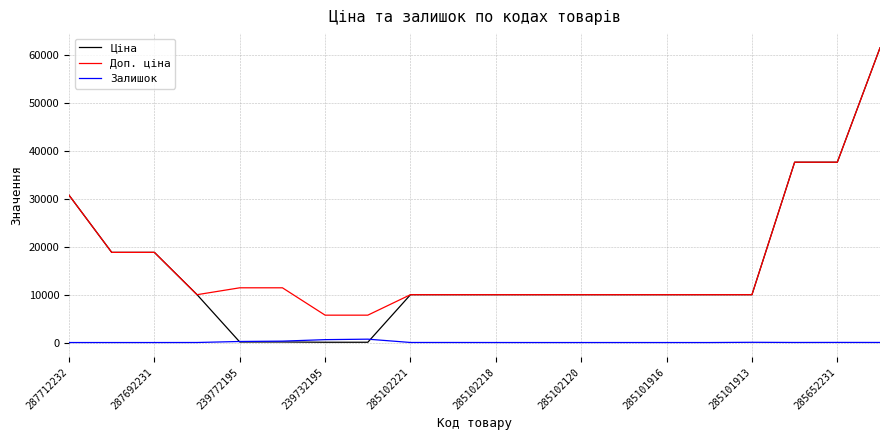

Does the chart display data point markers on the line(s)?

No